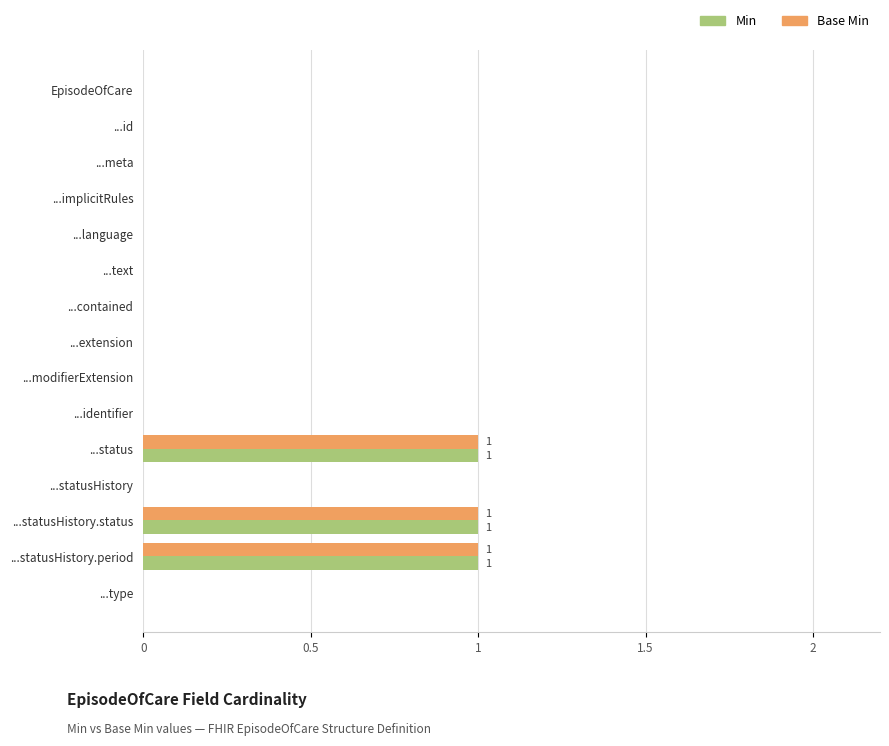

Is it true that Min equals 0 at ...text?

True